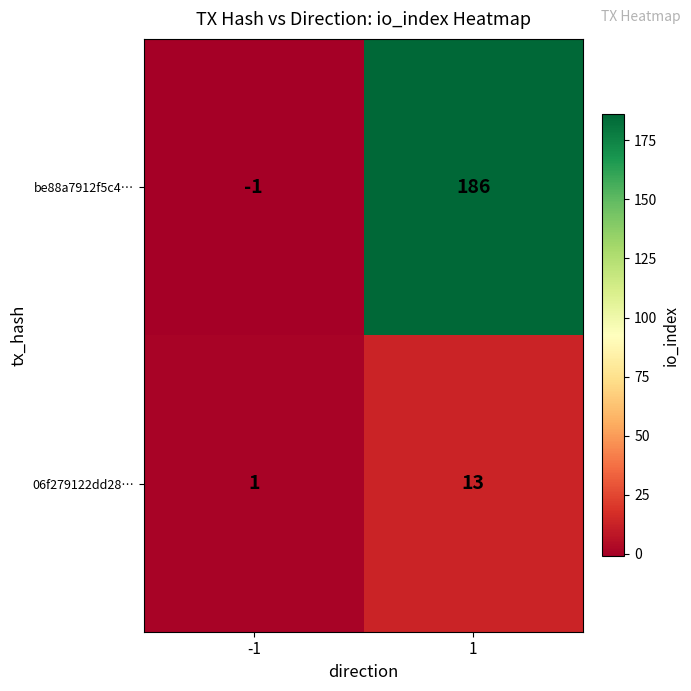

The value of 06f279122dd28… at 1 is 13. True or false?

True